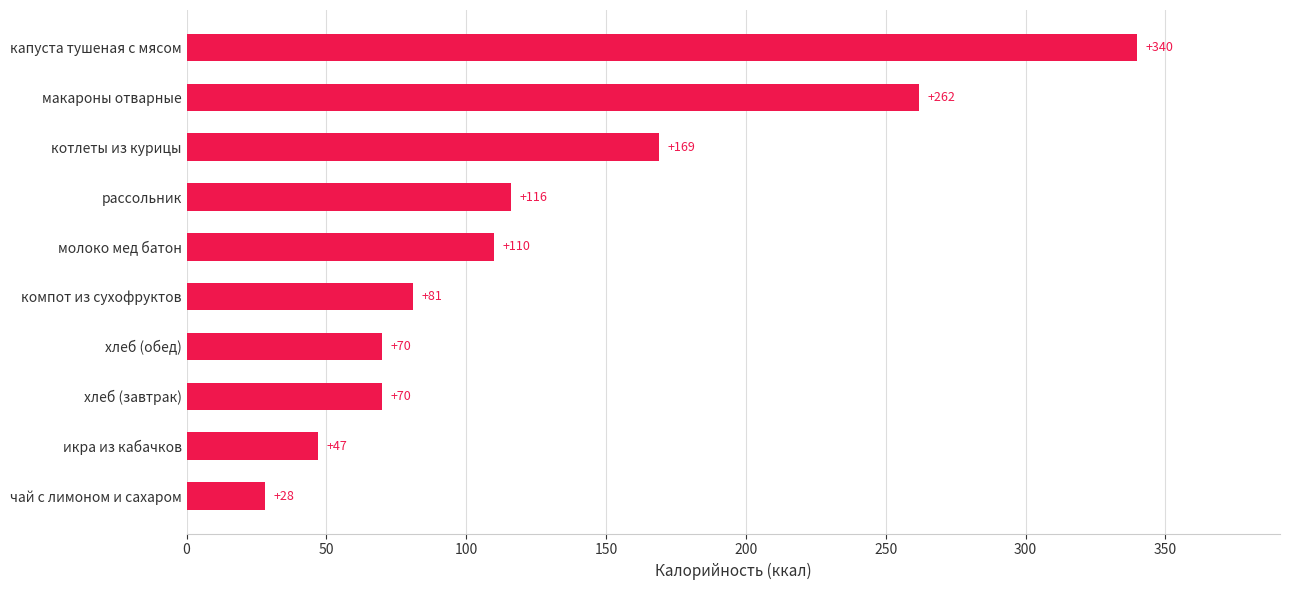

What is the difference between the maximum and minimum values?

312